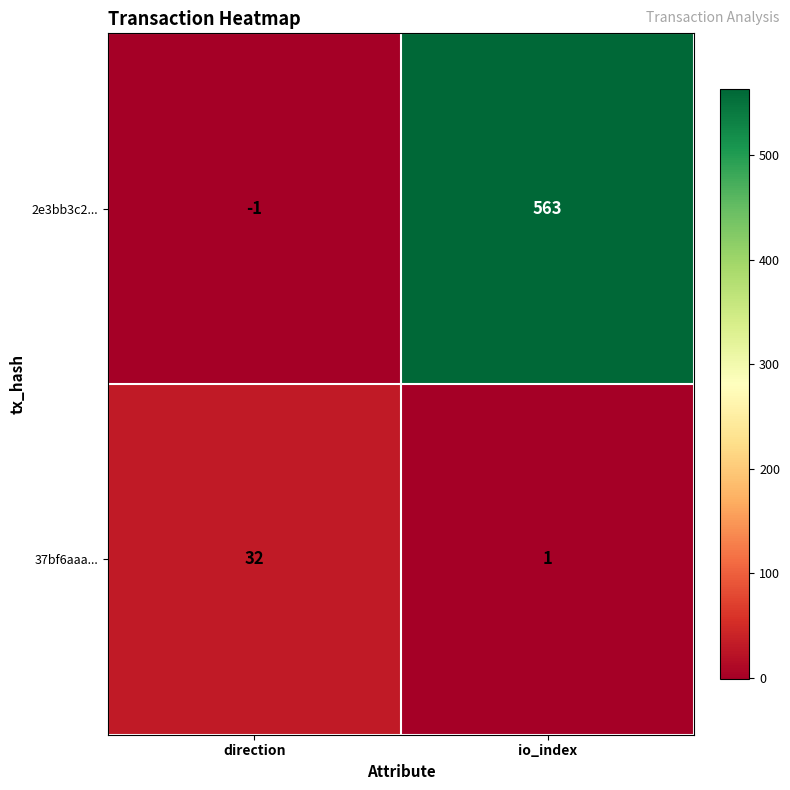

Is it true that 2e3bb3c2... equals 118 at io_index?

False